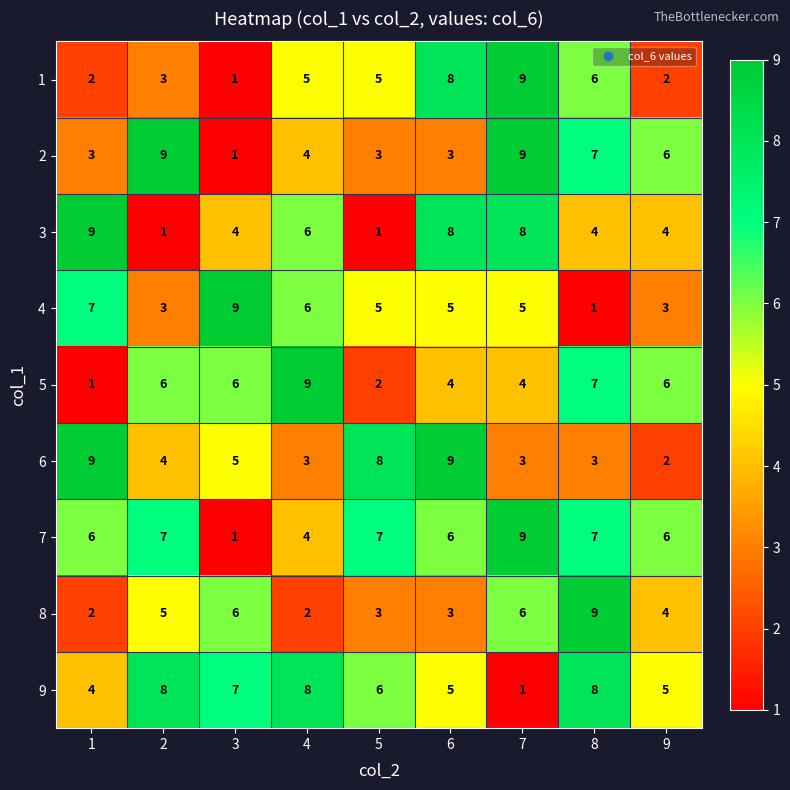

The 8 series shows 2 at 4. True or false?

True